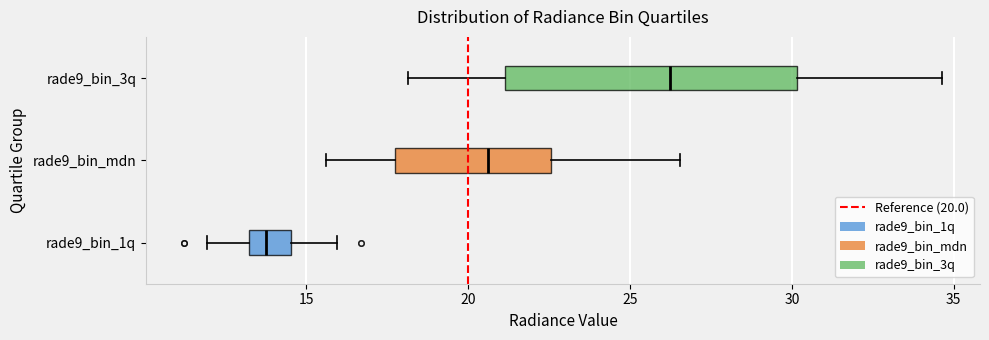

Reading bottom to top, transcribe this box plot: for each box, give where its median line is, the range the box spans, and where its two whiskers end, as read against the x-axis. The values are not printed on the chart, so give them approximately, as read against the axis.

rade9_bin_1q: median 14.0, box 13.0 to 14.5, whiskers 12.0 to 16.0
rade9_bin_mdn: median 20.5, box 18.0 to 22.5, whiskers 15.5 to 26.5
rade9_bin_3q: median 26.0, box 21.0 to 30.0, whiskers 18.0 to 34.5